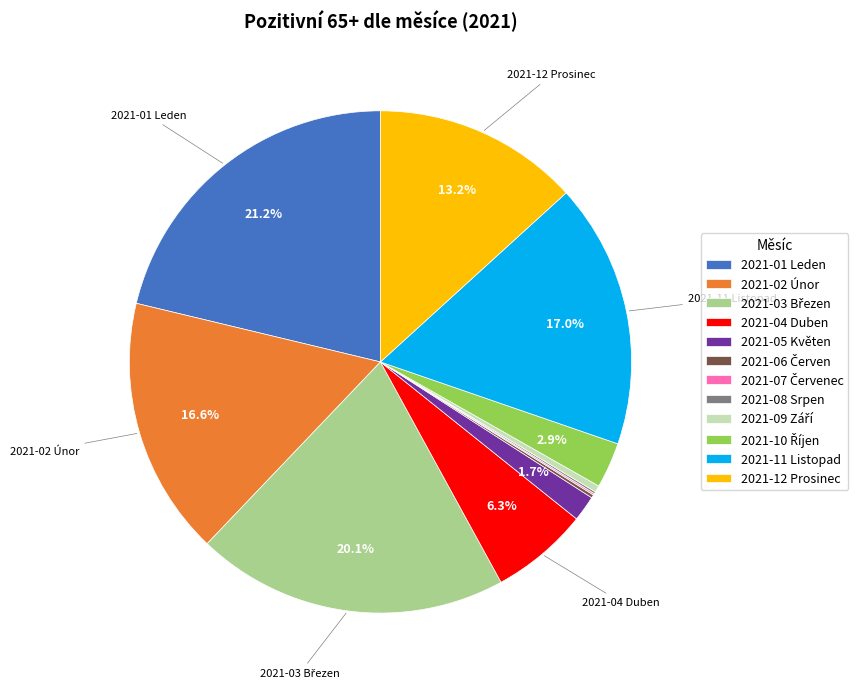

To the nearest percent, what percentage of the pie is 2021-04 Duben?

6%